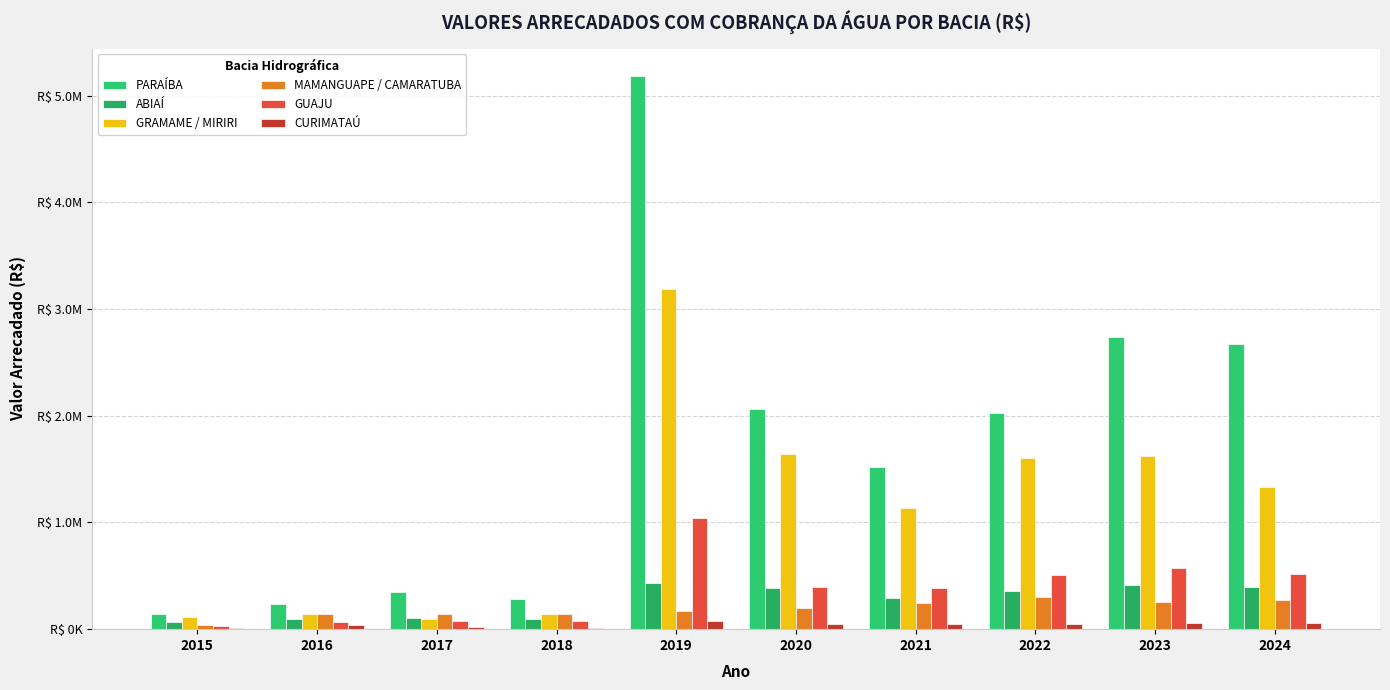

What is the average value of the PARAÍBA series?

1722684.6